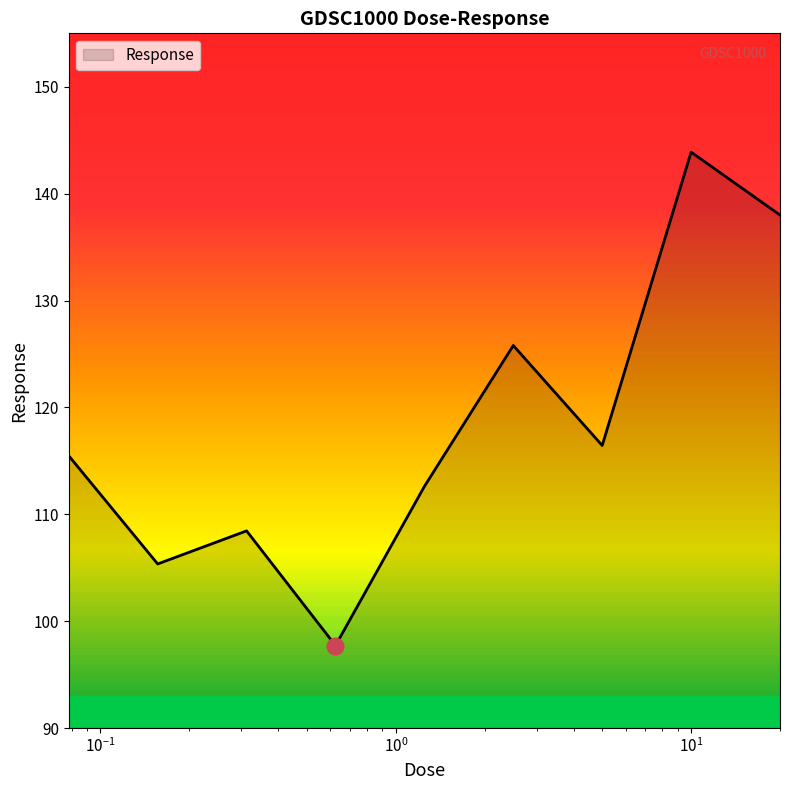

What is the greatest value displayed?

143.9